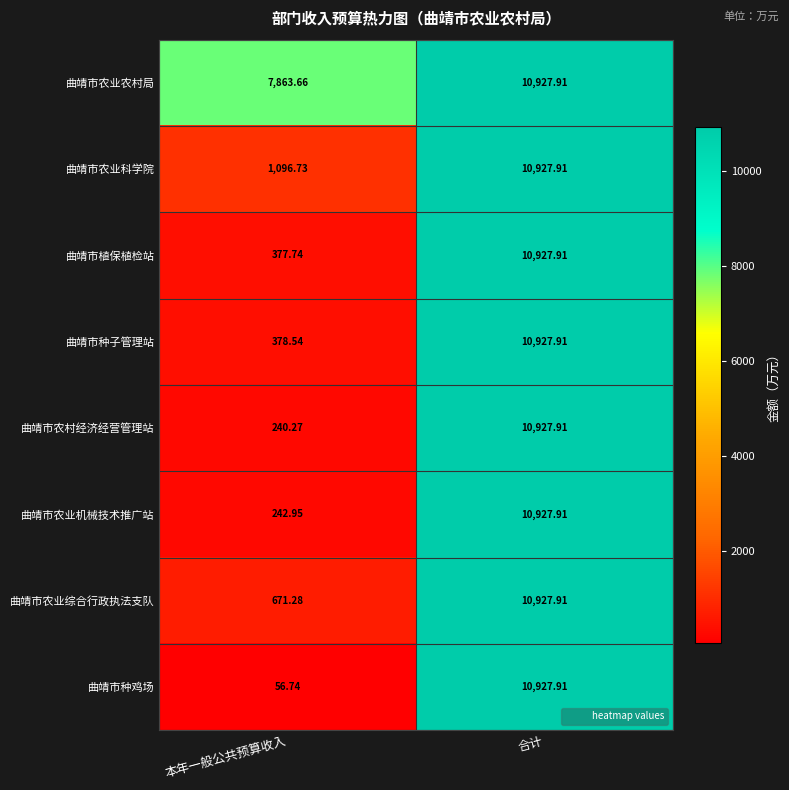

Which series has the largest range (max minus min)?

曲靖市种鸡场